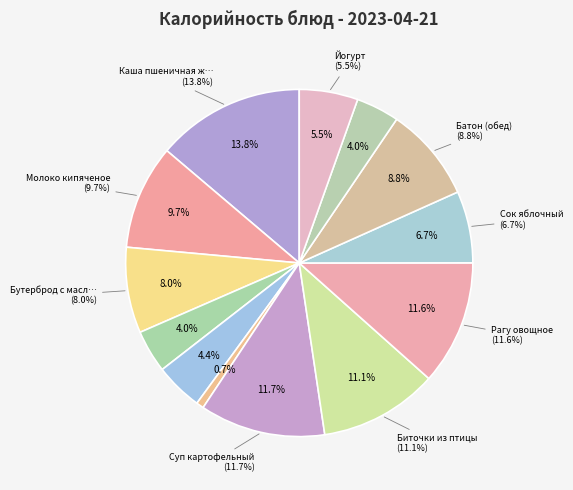

How much of the chart is everything except Огурец свежий?

99.3%